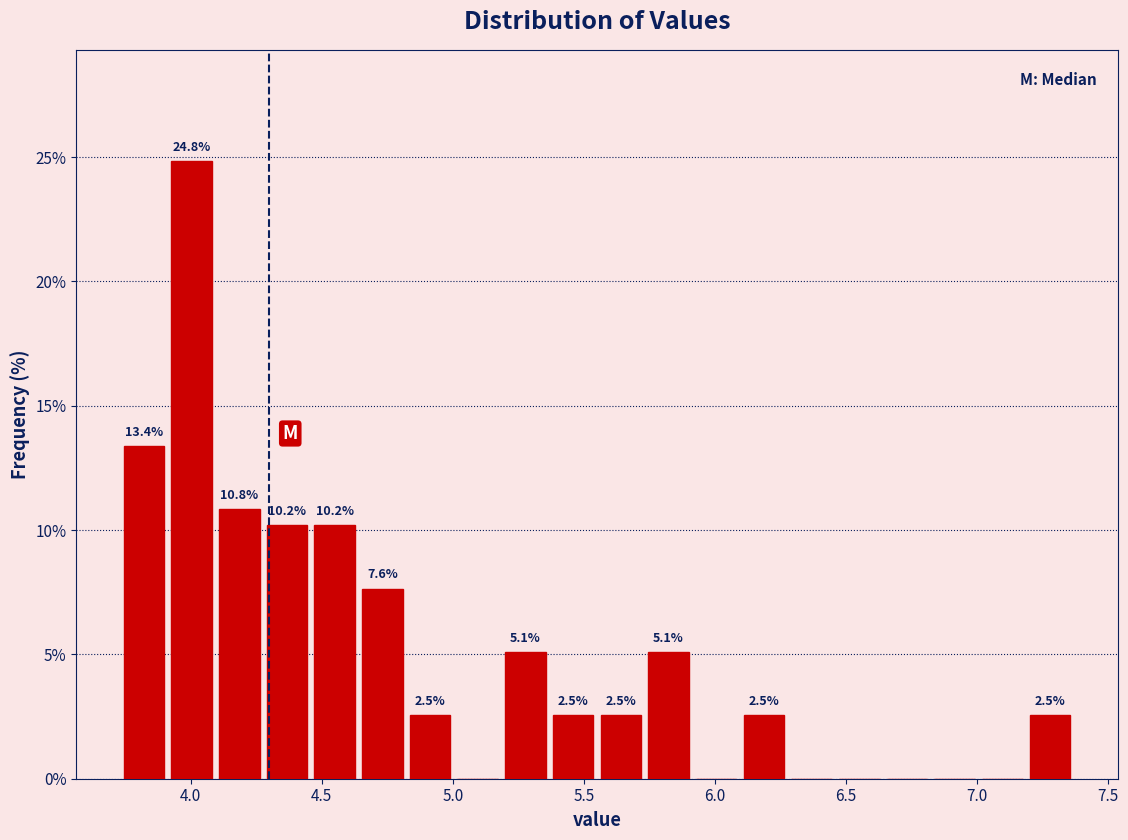

Read against the x-axis, roughly where is the centre of the tallest bar?

4.00